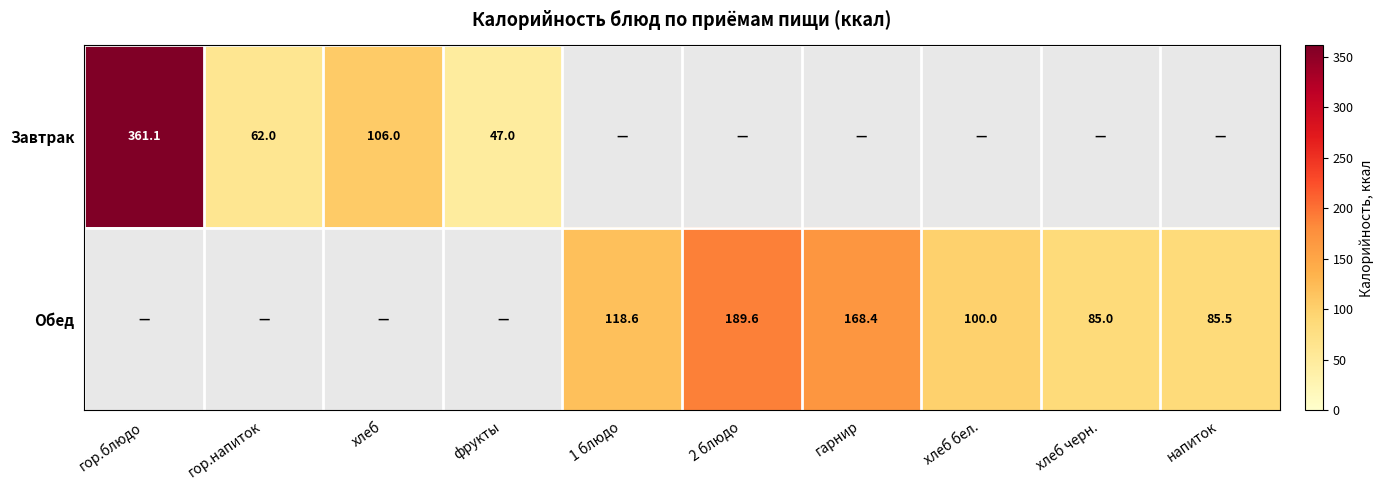

The Обед series shows 85.0 at хлеб черн.. True or false?

True